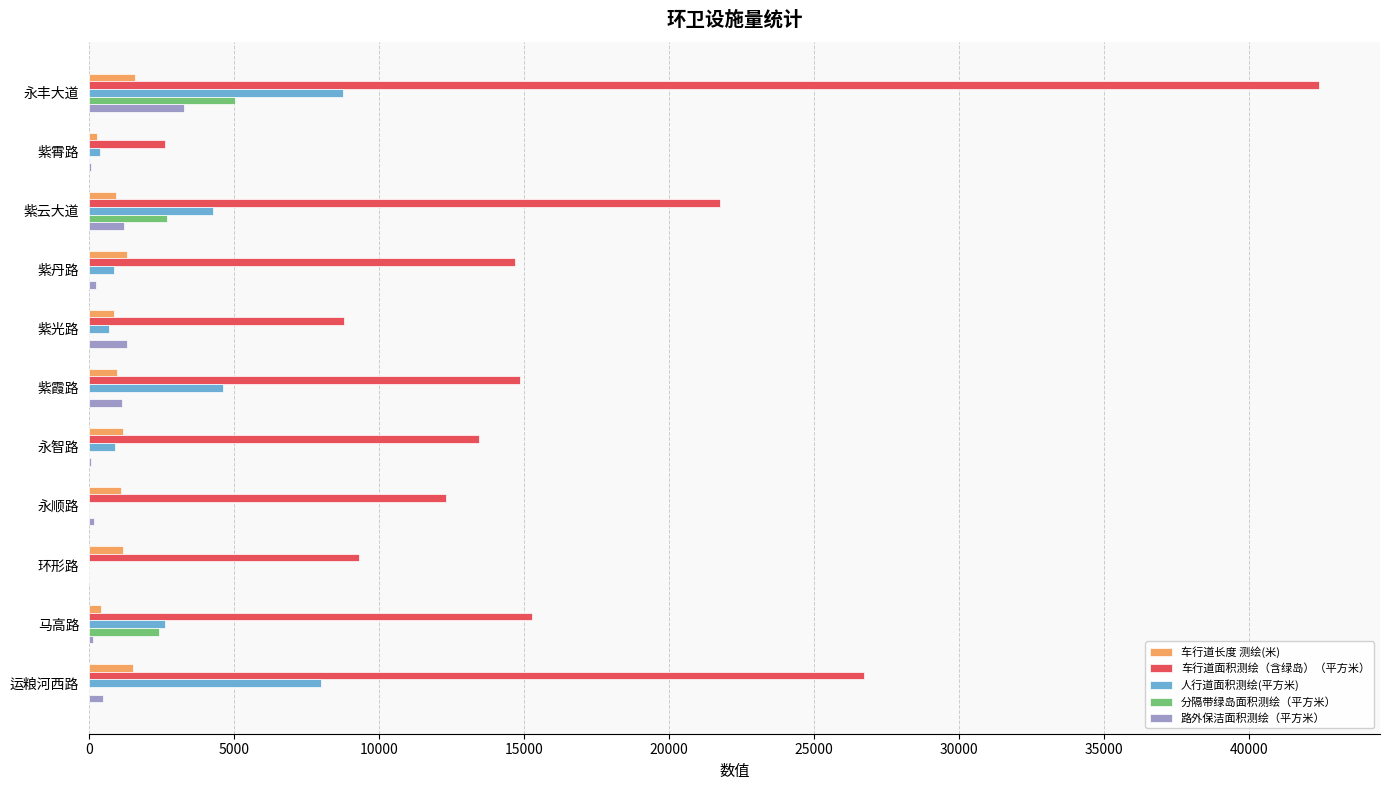

What are all the series names shown in the legend?

车行道长度 测绘(米), 车行道面积测绘（含绿岛）（平方米）, 人行道面积测绘(平方米), 分隔带绿岛面积测绘（平方米）, 路外保洁面积测绘（平方米）